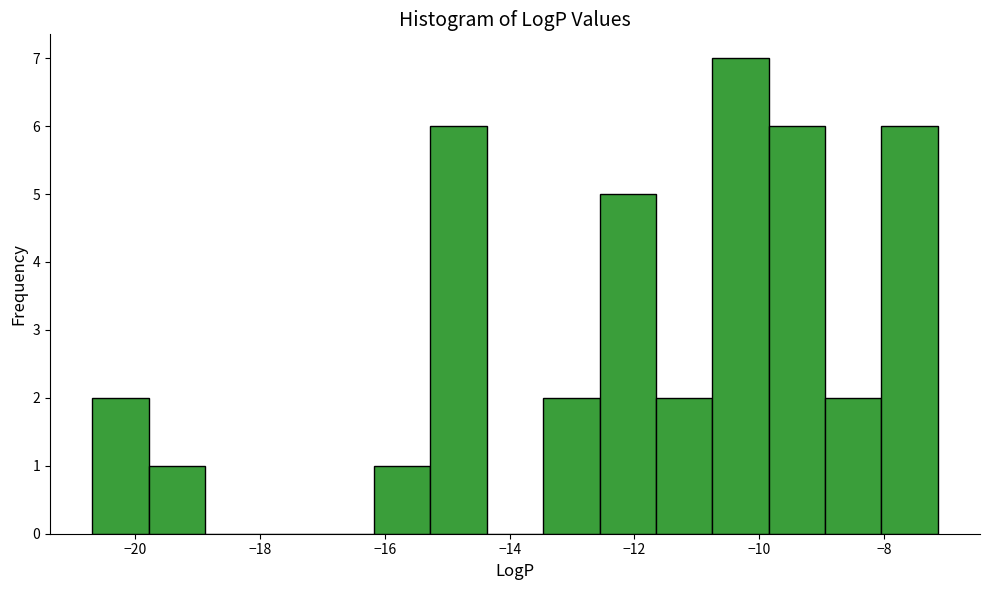

Which range on the x-axis has the tallest bar?

-10.8 to -9.8